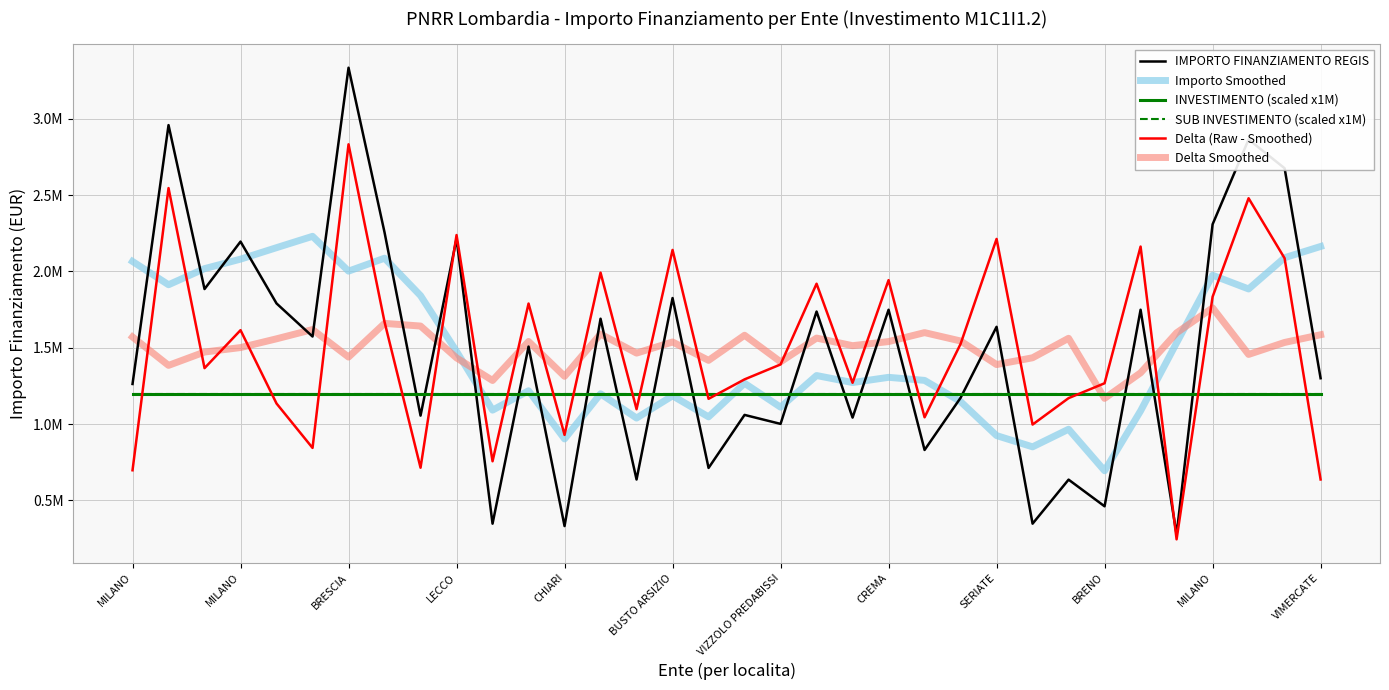

Is this an area chart (filled region under the line)?

No